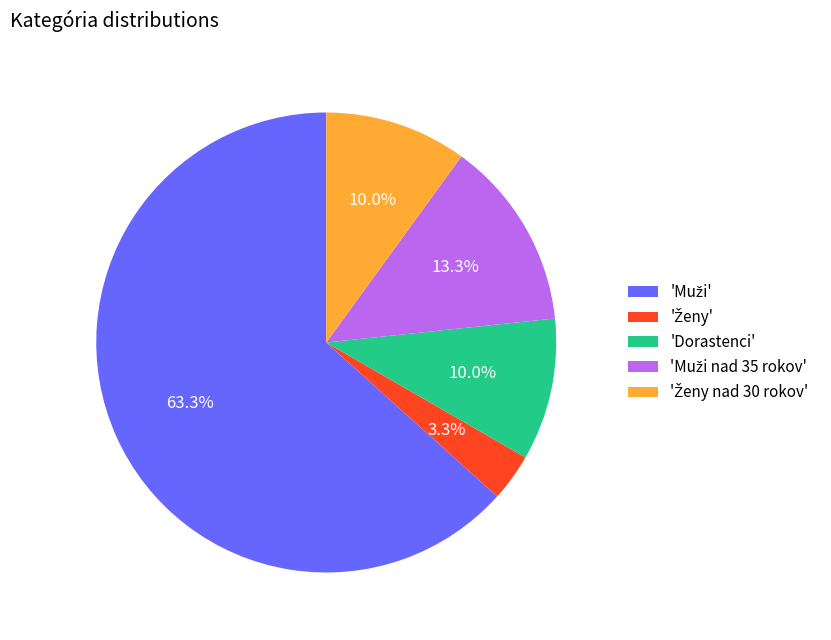

Is there a majority slice in this chart?

Yes